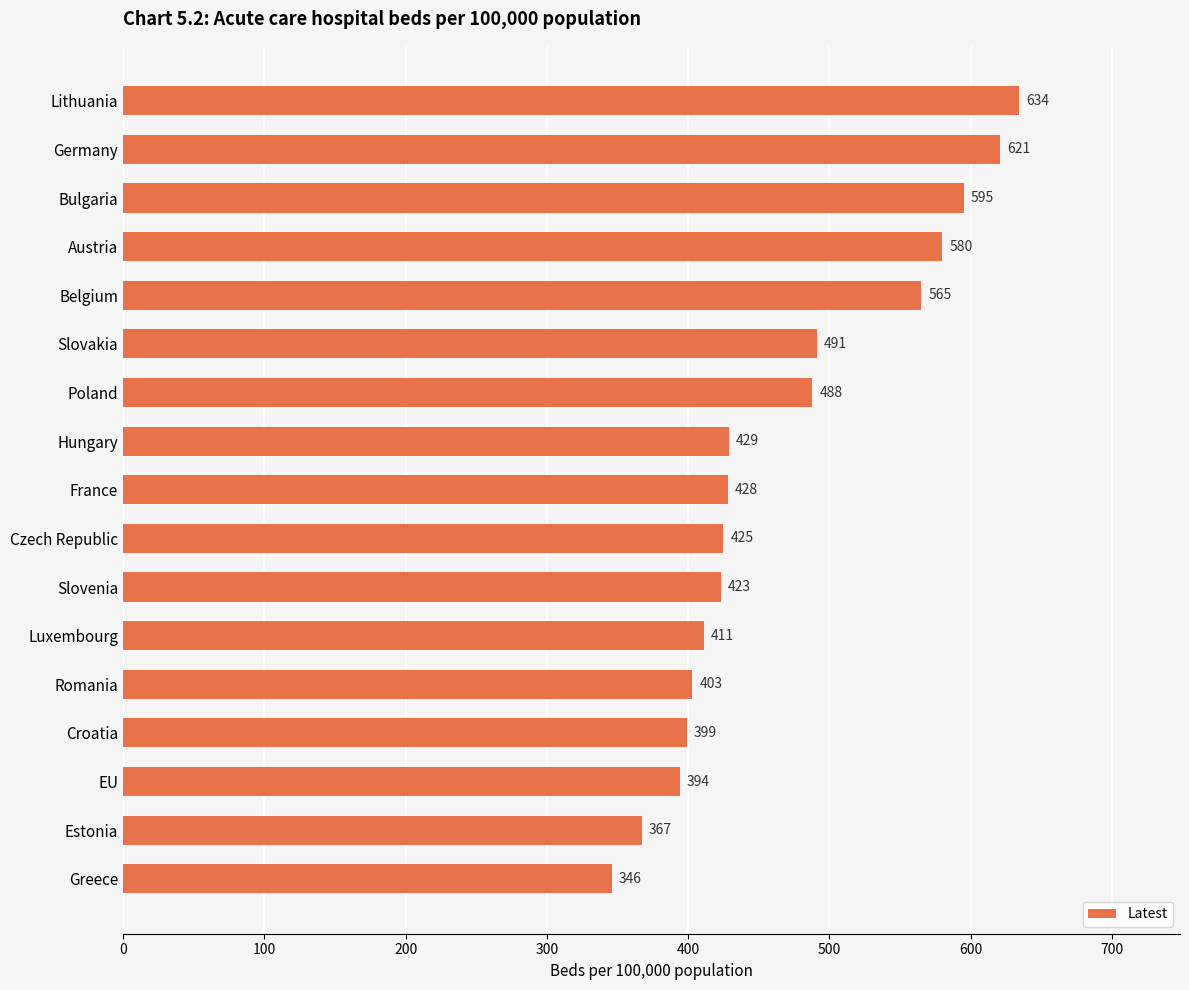

Read the value at Bulgaria, to the nearest 50.

600